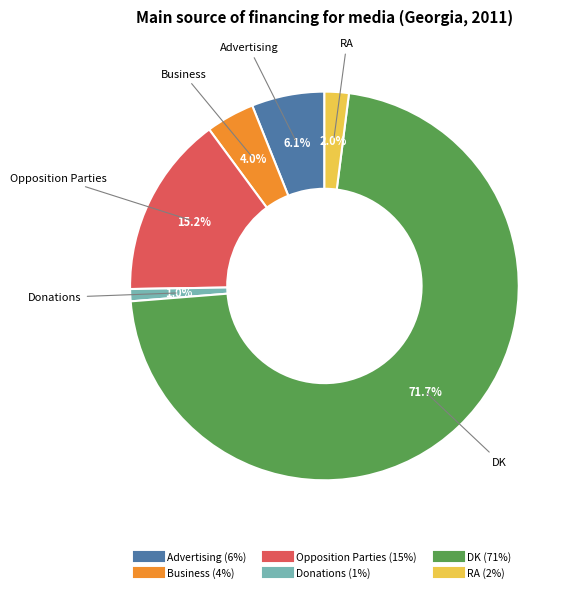

To the nearest percent, what is the difference between the largest and smallest slice percentages?

71%